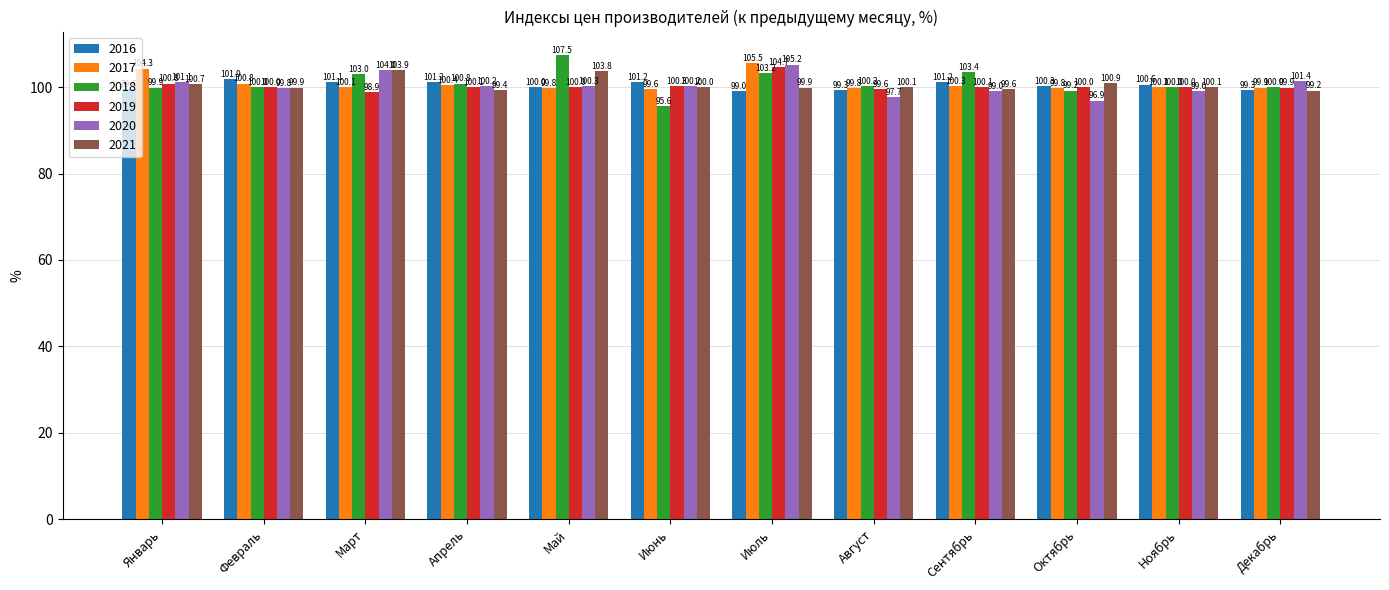

What is the average value of the 2018 series?

101.1